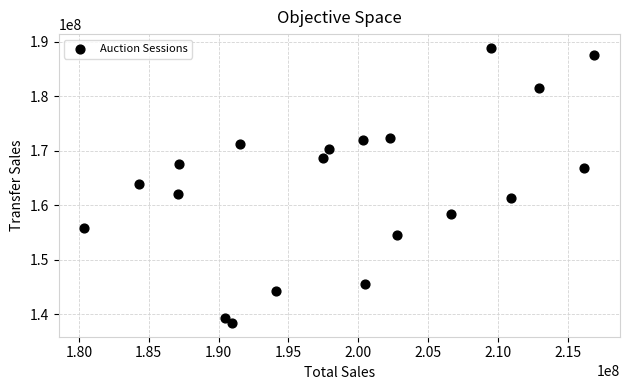

What is the range of X values (max minus min)?

36524193